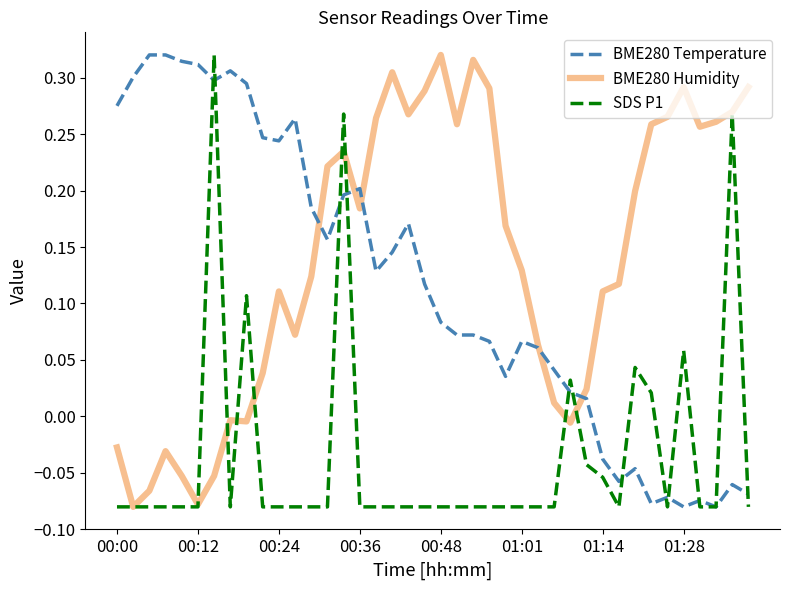

Which series has the largest total across all categories?

BME280 Humidity